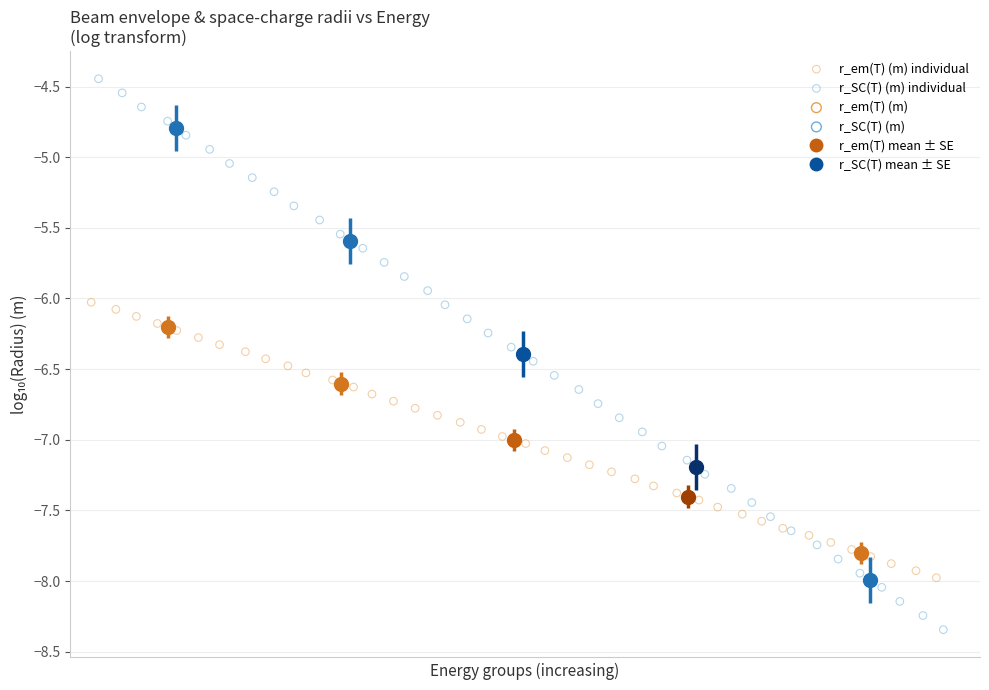

Which series contains the highest Y value?

r_SC(T) (m) individual